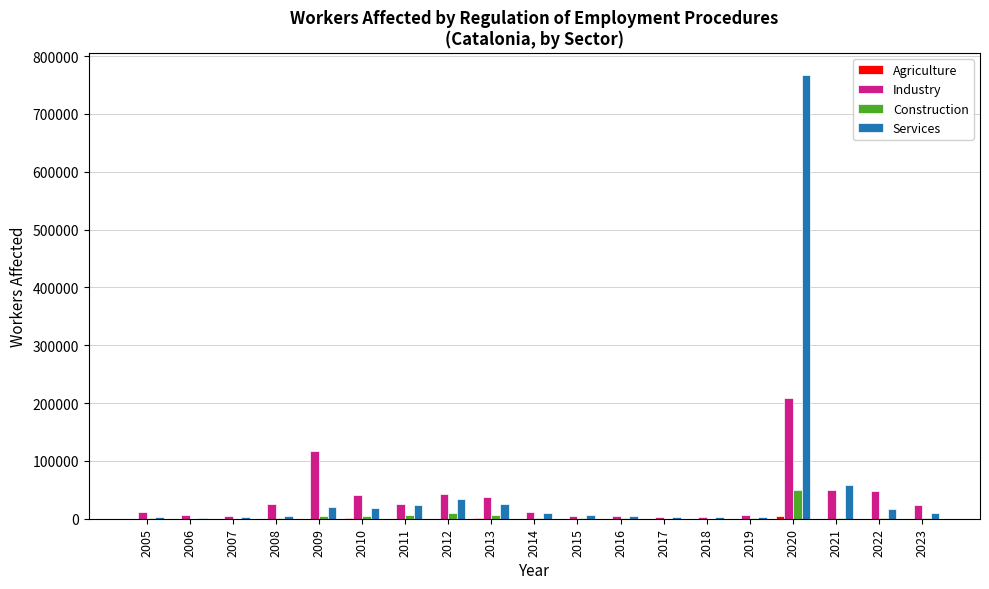

Between 2009 and 2010, which series saw the biggest shift?

Industry